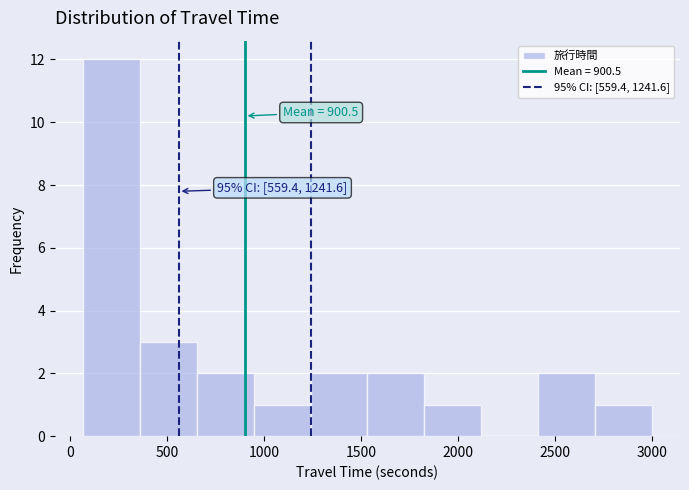

Over which range of the x-axis is the bar tallest?

50 to 350